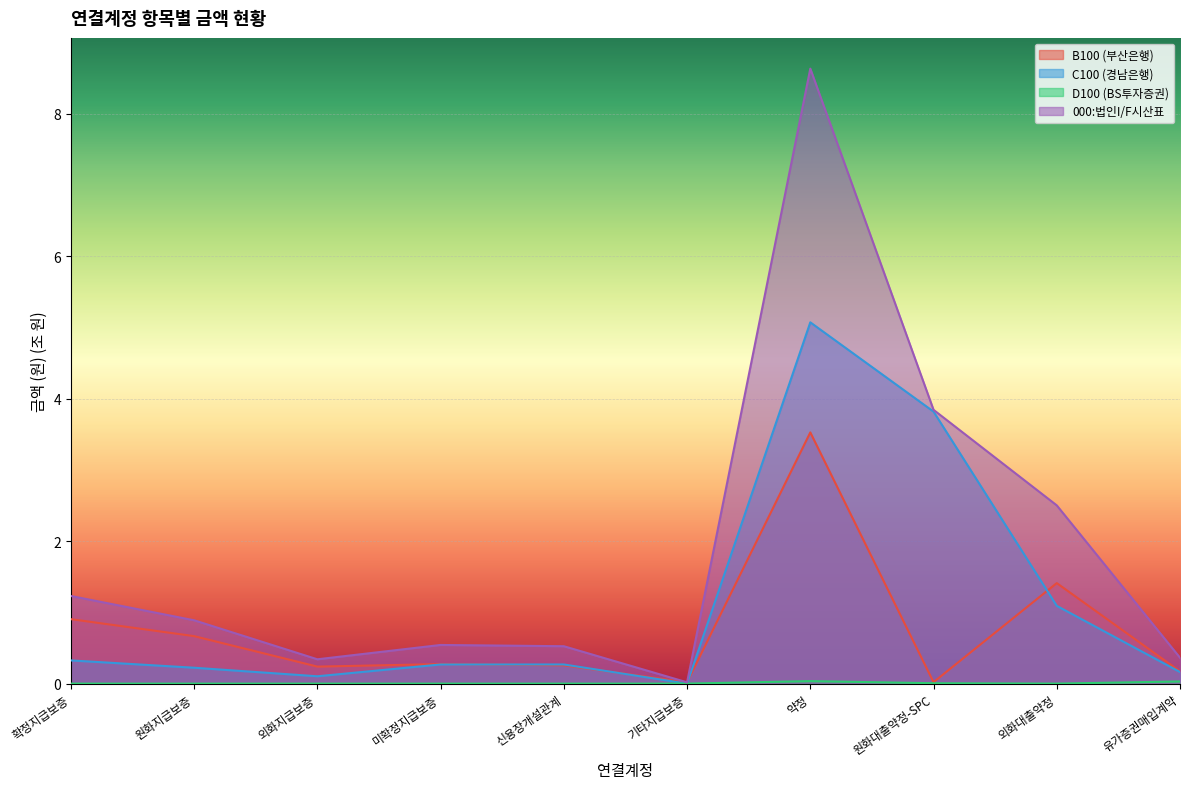

How many D100 (BS투자증권) values are between 0 and 1?

10